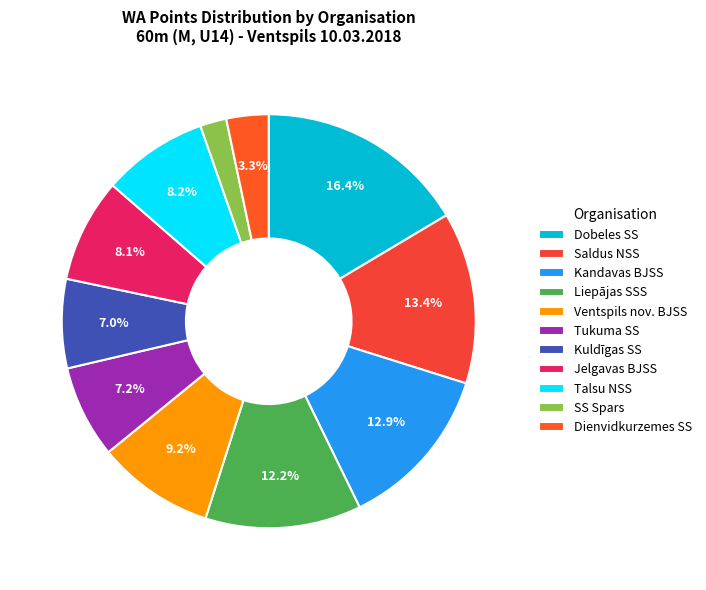

Which category has the smallest portion of the pie?

SS Spars